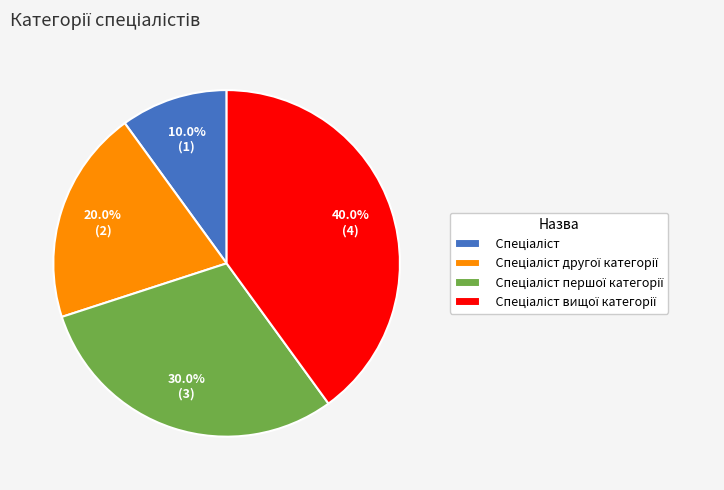

Does any single category account for the majority?

No